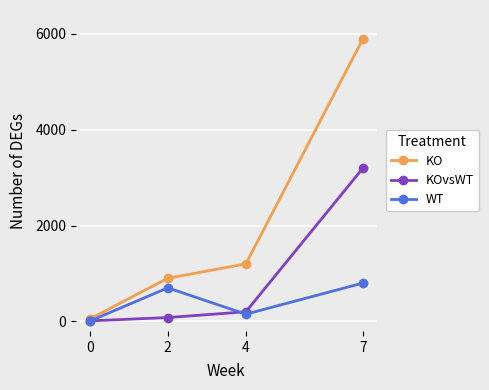

Reading right to left, list all the values displayed in this chart.

KO: 5900	1200	900	50
KOvsWT: 3200	200	80	10
WT: 800	150	700	5